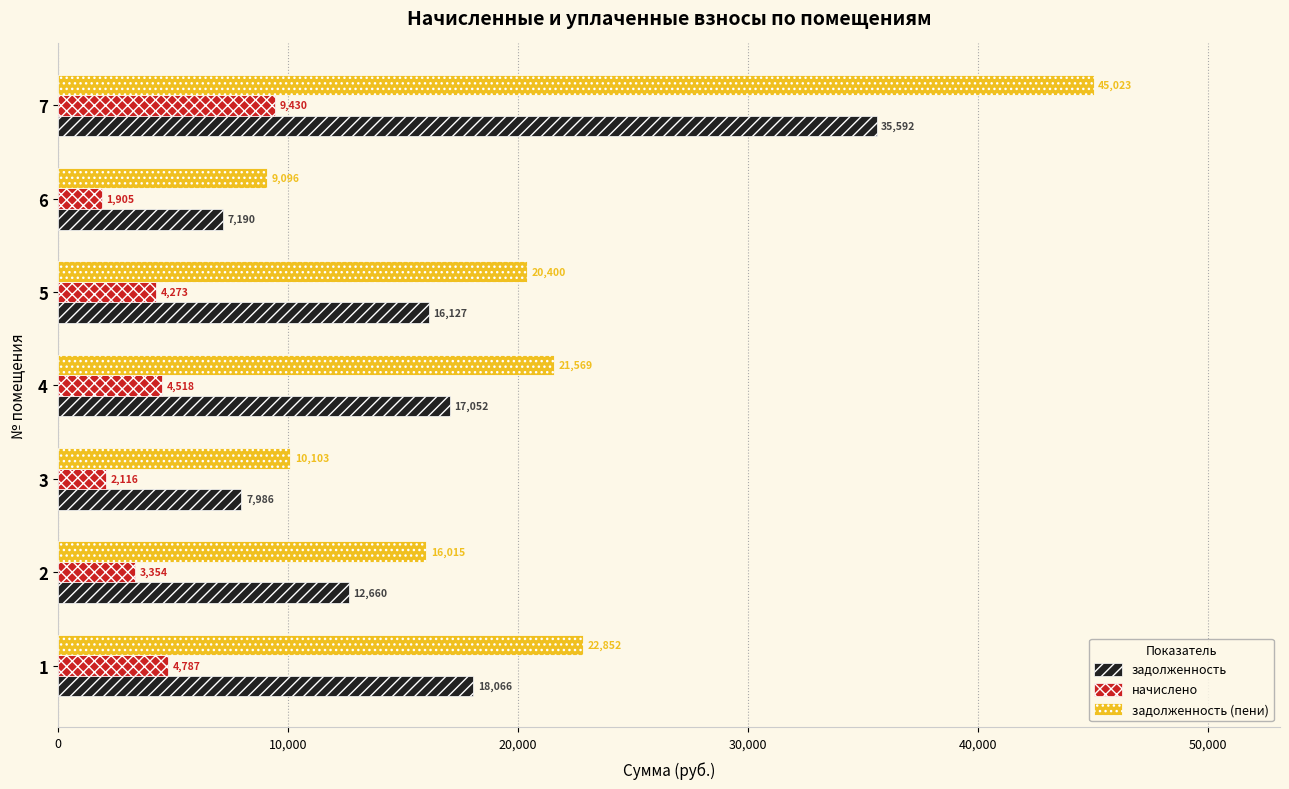

List the series in order of their peak value, highest first.

задолженность (пени), задолженность, начислено